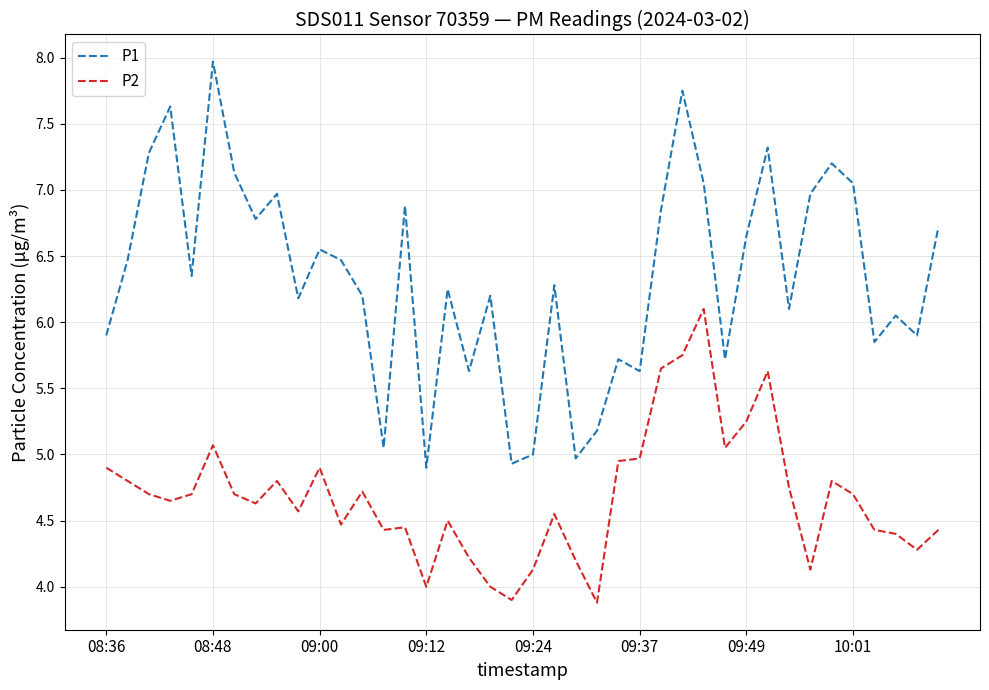

What is the difference between the maximum and minimum values in the P2 series?

2.2